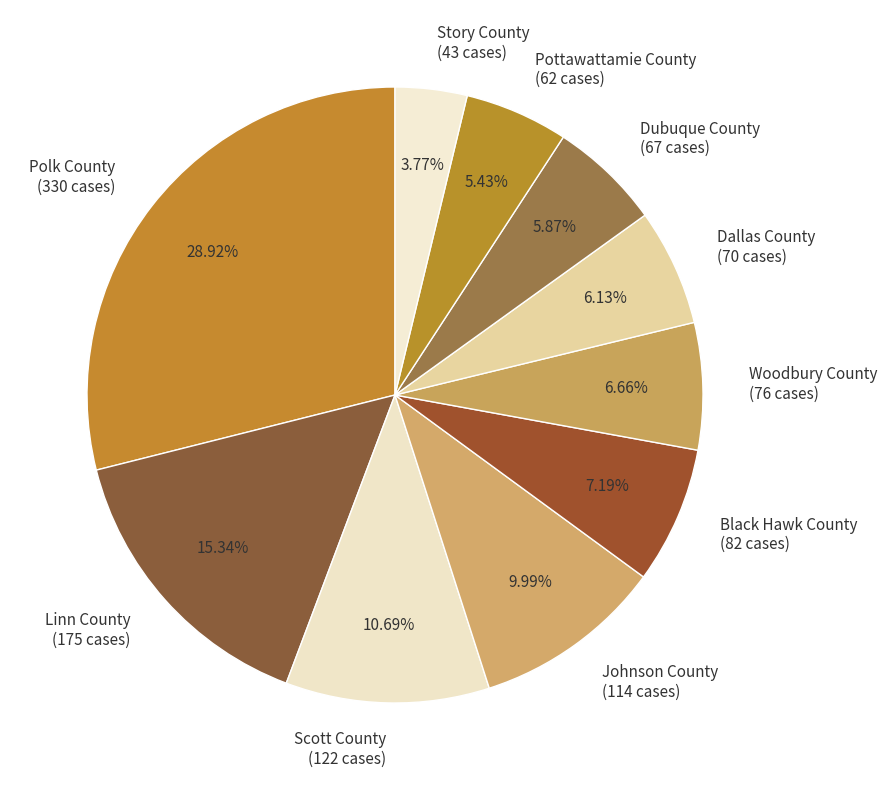

Combined, do Linn County (175 cases) and Dallas County (70 cases) account for over 50%?

No